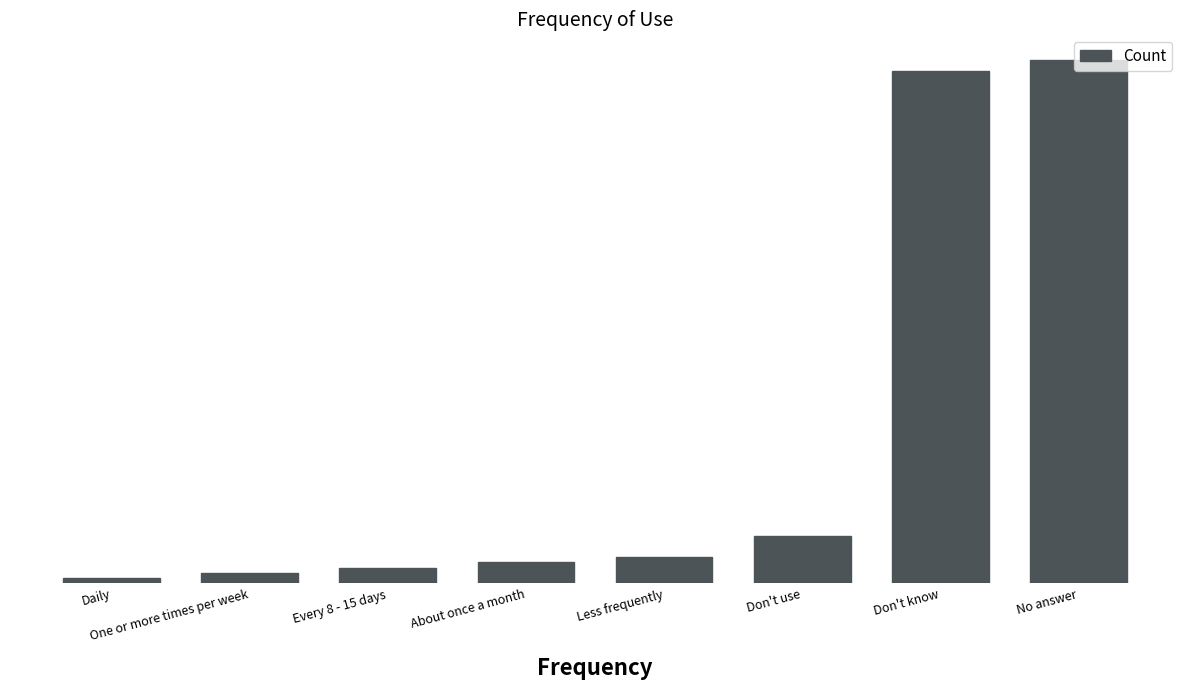

What is the change in value from Daily to One or more times per week?

+1